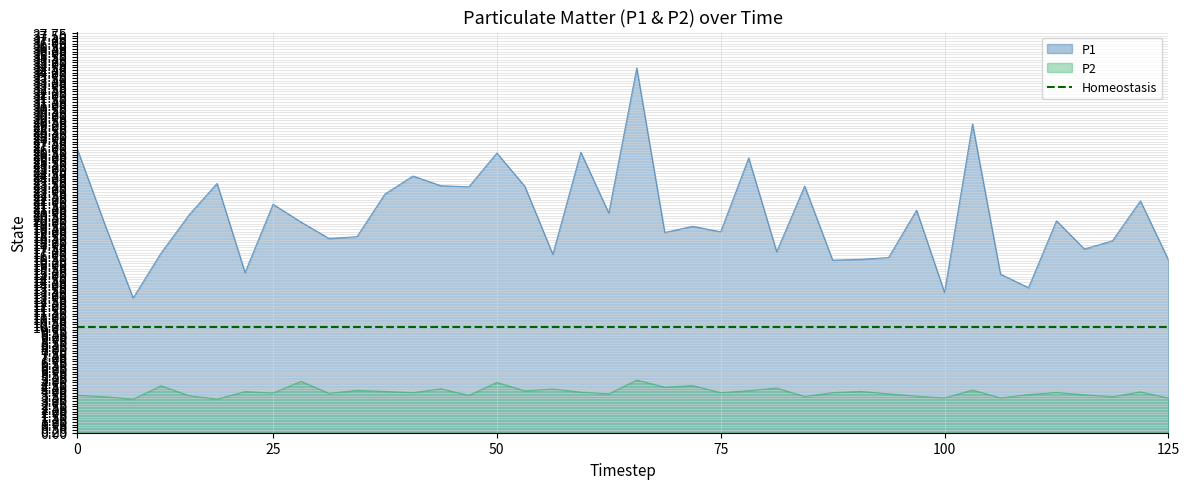

Between 00:35 and 00:59, which series saw the biggest shift?

P1